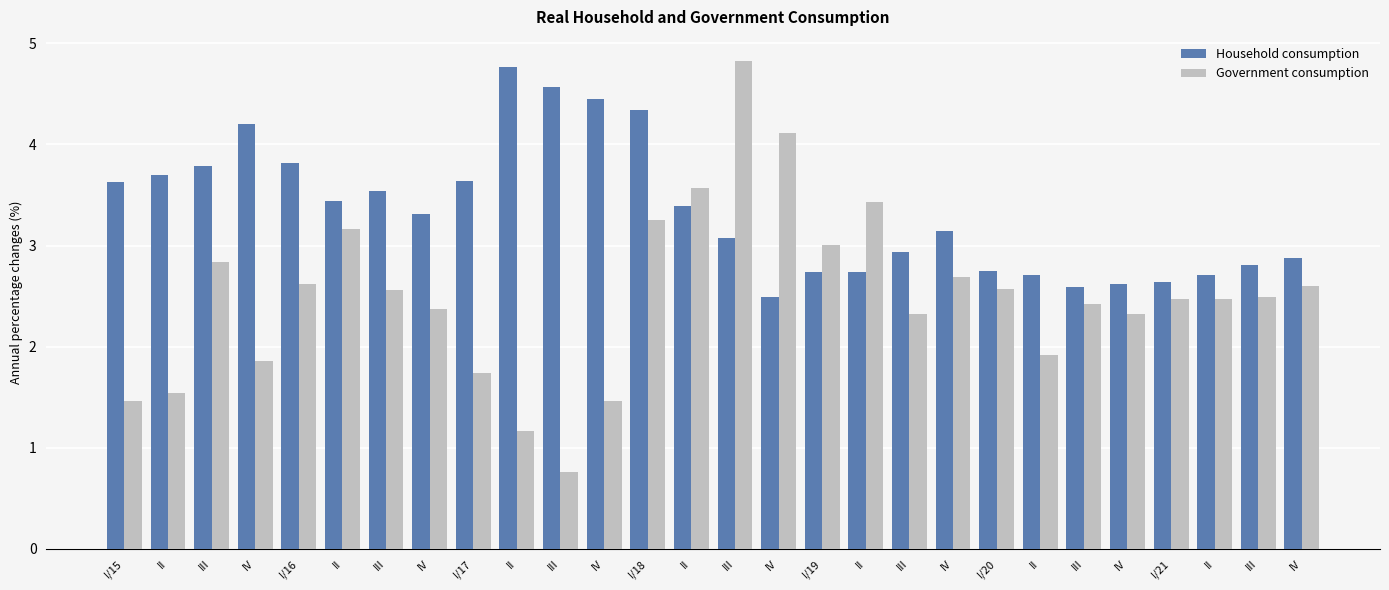

What is the sum of all Government consumption values?

70.0